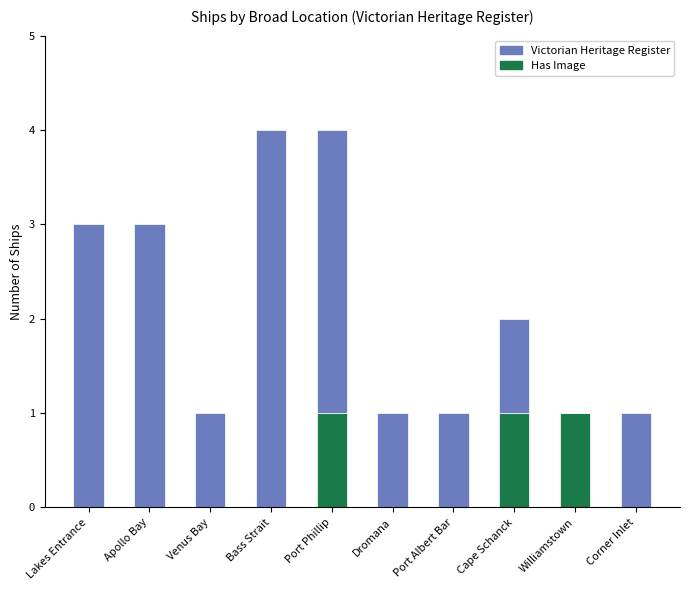

What is the sum of all Has Image values?

3